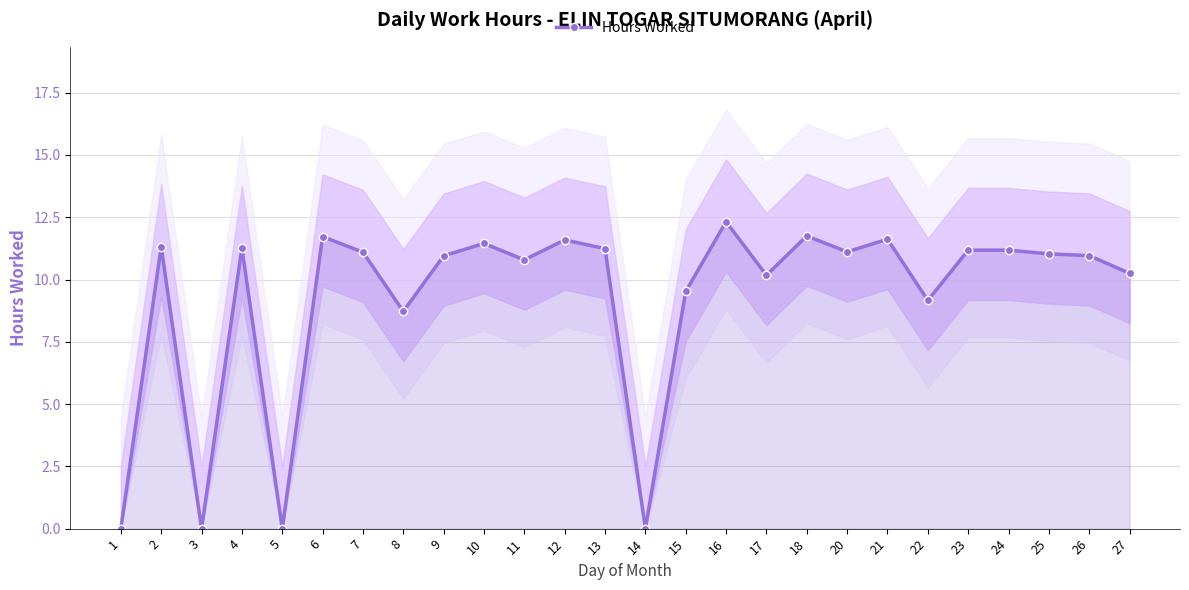

Reading right to left, list all the values displayed in this chart.

27=10.2	26=11.0	25=11.0	24=11.2	23=11.2	22=9.2	21=11.6	20=11.1	18=11.8	17=10.2	16=12.3	15=9.5	14=0.0	13=11.2	12=11.6	11=10.8	10=11.4	9=10.9	8=8.7	7=11.1	6=11.7	5=0.0	4=11.3	3=0.0	2=11.3	1=0.0